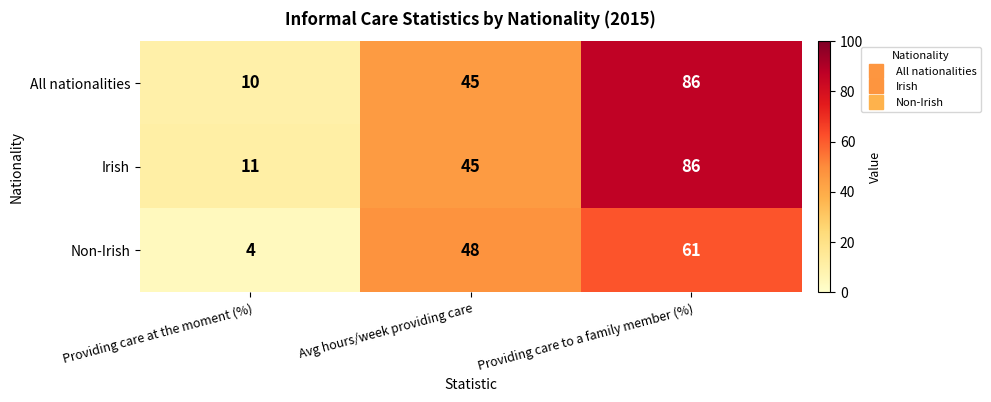

At which category does the chart reach its peak across all series?

Providing care to a family member (%)